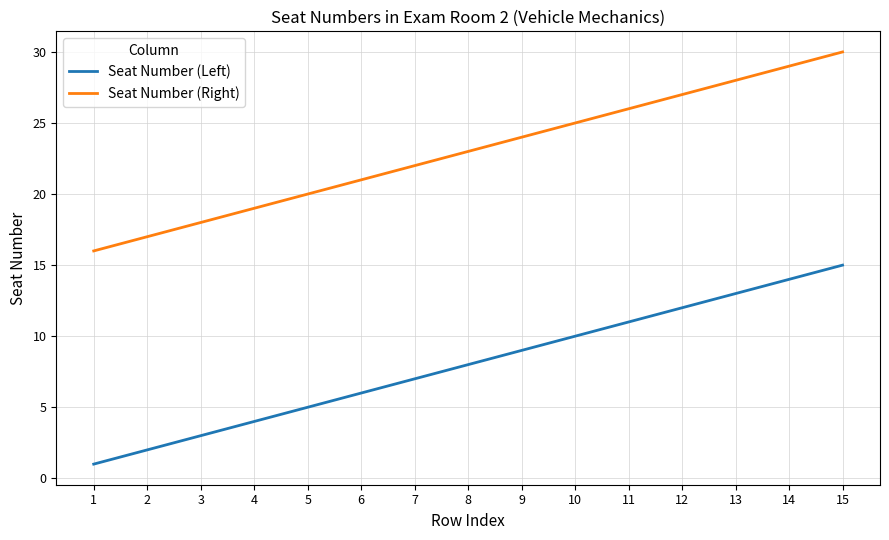

At which category is the sum across all series the highest?

15